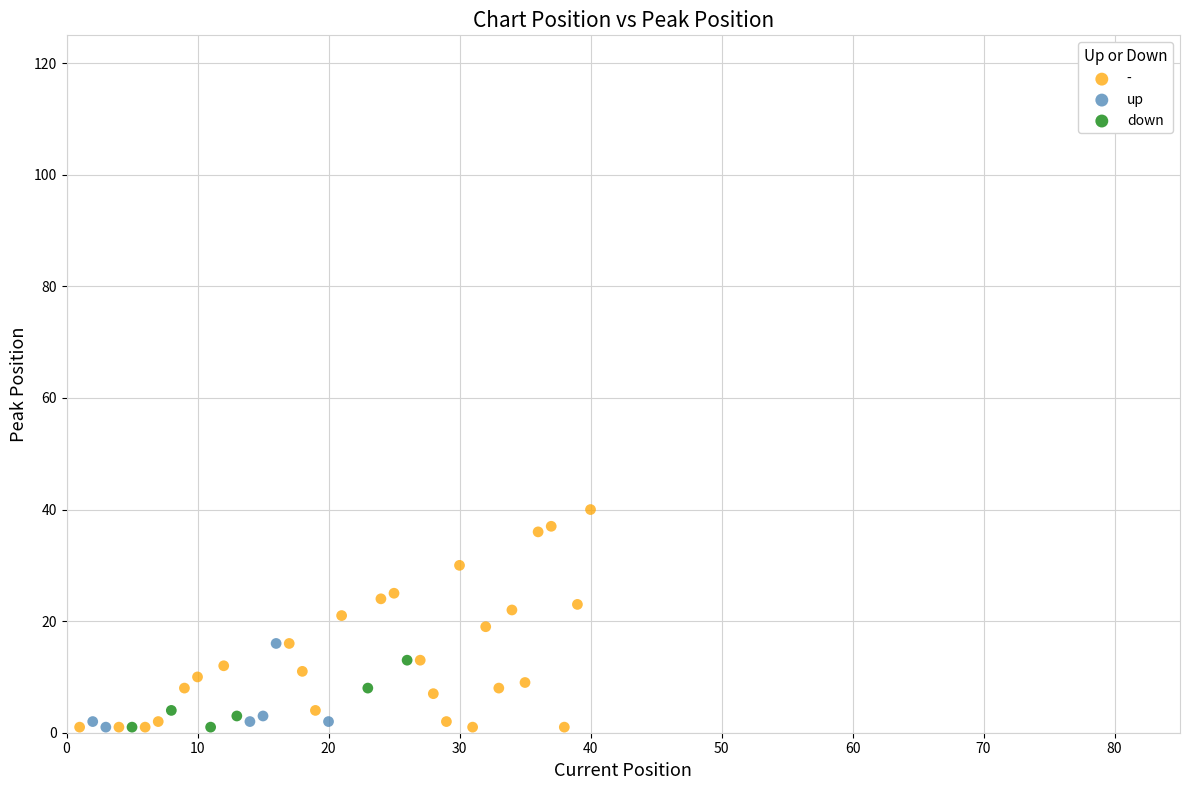

Which series reaches the maximum Y coordinate?

-